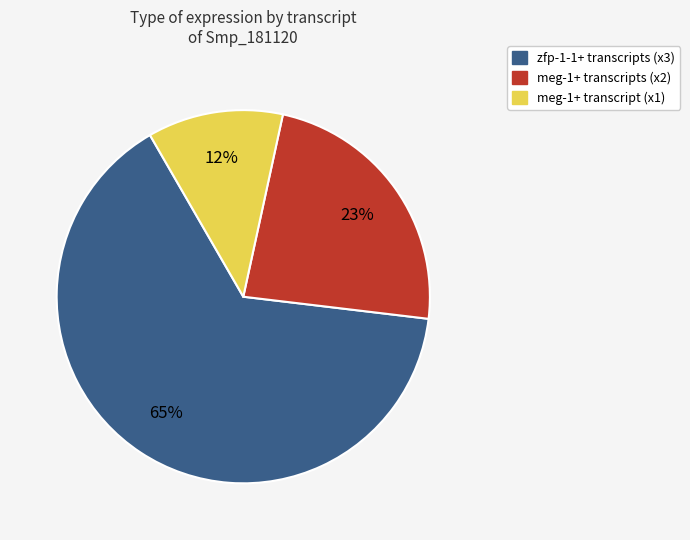

Does zfp-1-1+ transcripts (x3) account for over 50% of the chart?

Yes